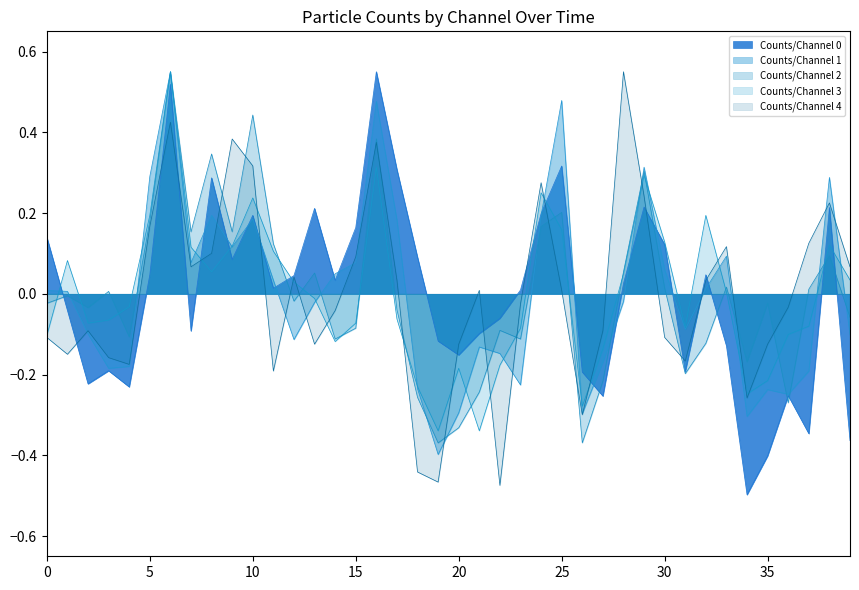

At which category is the sum across all series the highest?

08:00:41